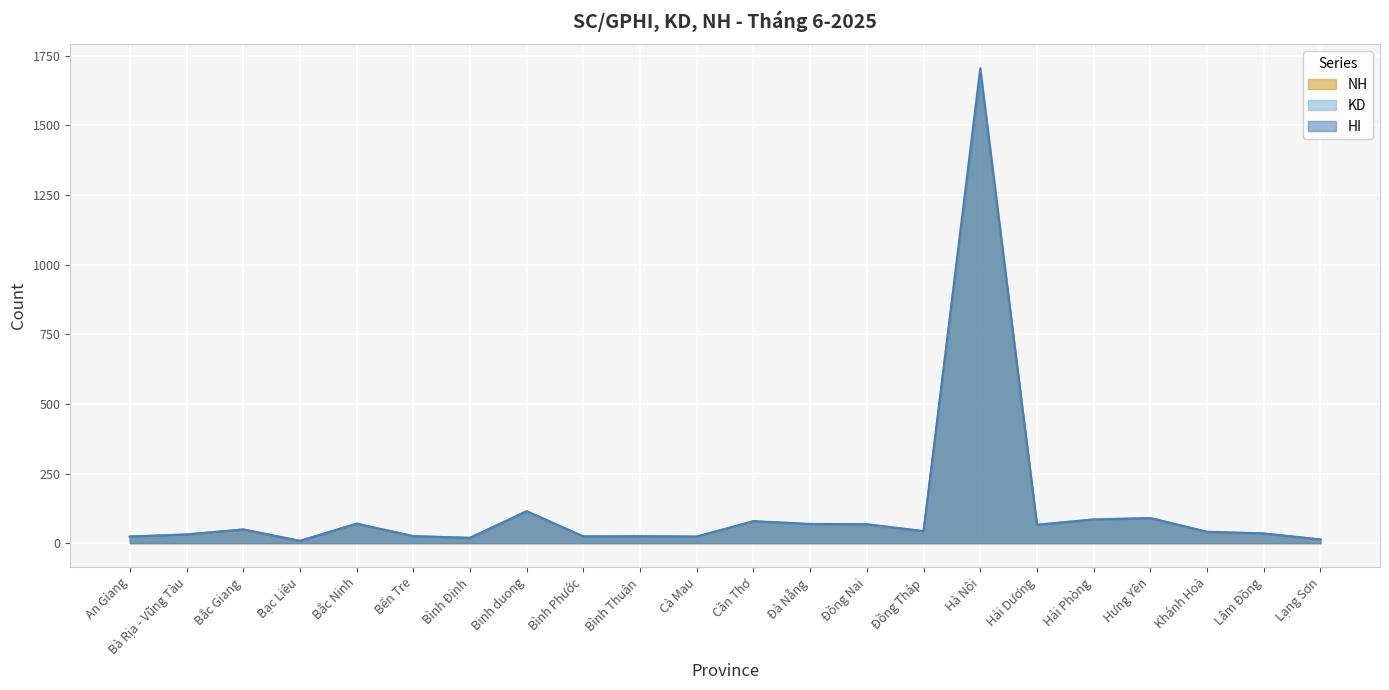

What is the label of the 5th point from the left?

Bắc Ninh